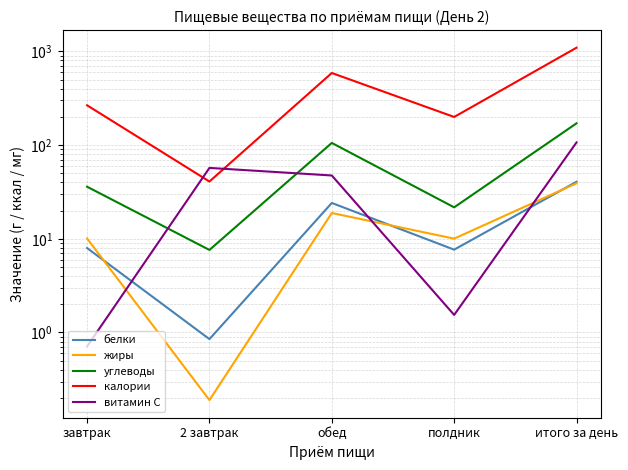

Between завтрак and обед, which is larger?

обед